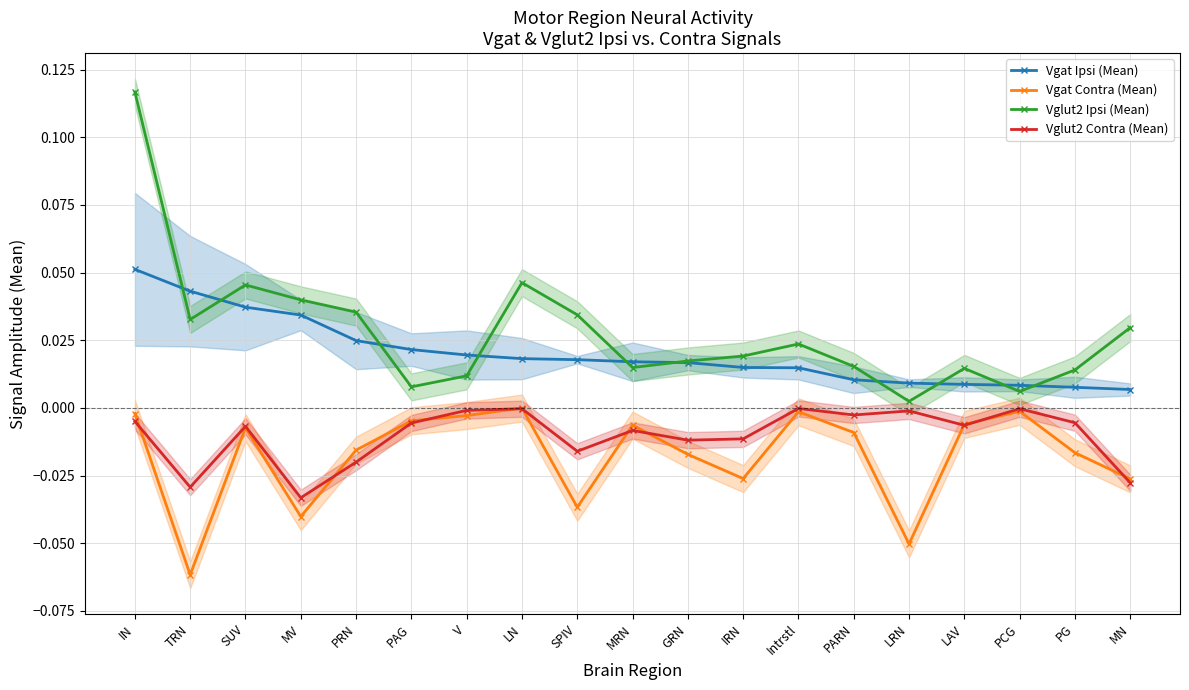

At which category does the chart reach its minimum across all series?

TRN